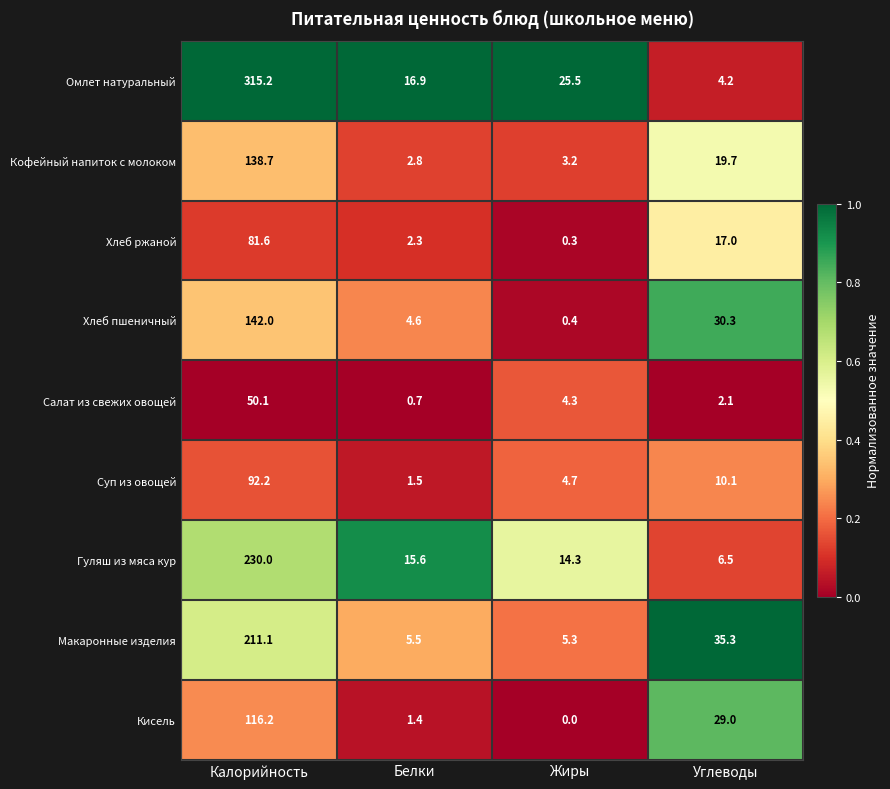

Which series changed the most between Жиры and Углеводы?

Макаронные изделия